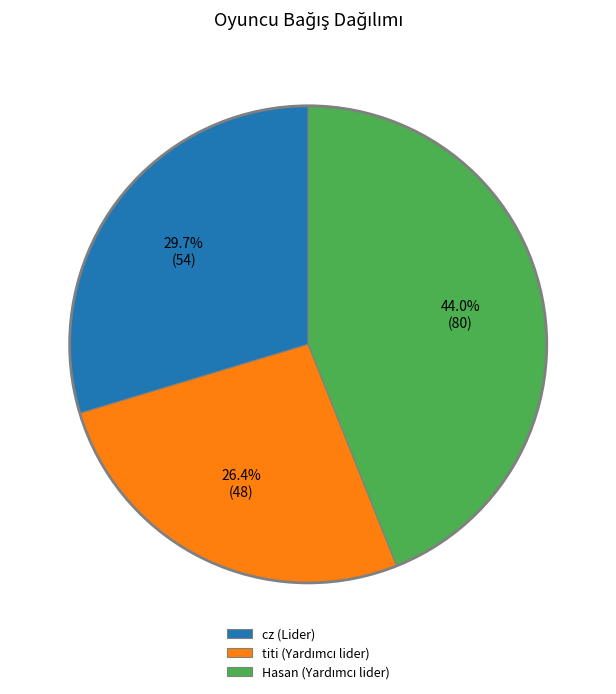

Is there any slice that represents more than half of the pie?

No